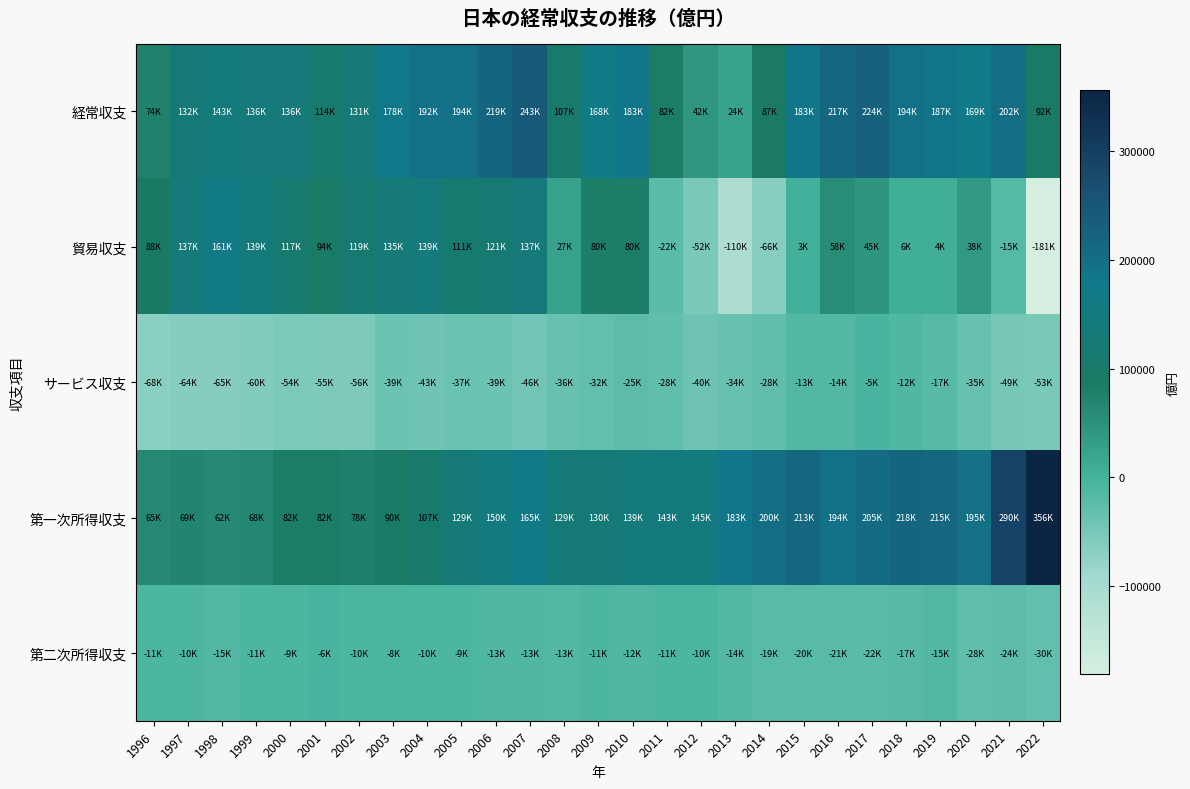

At how many categories does at least one series exceed 36341?

27